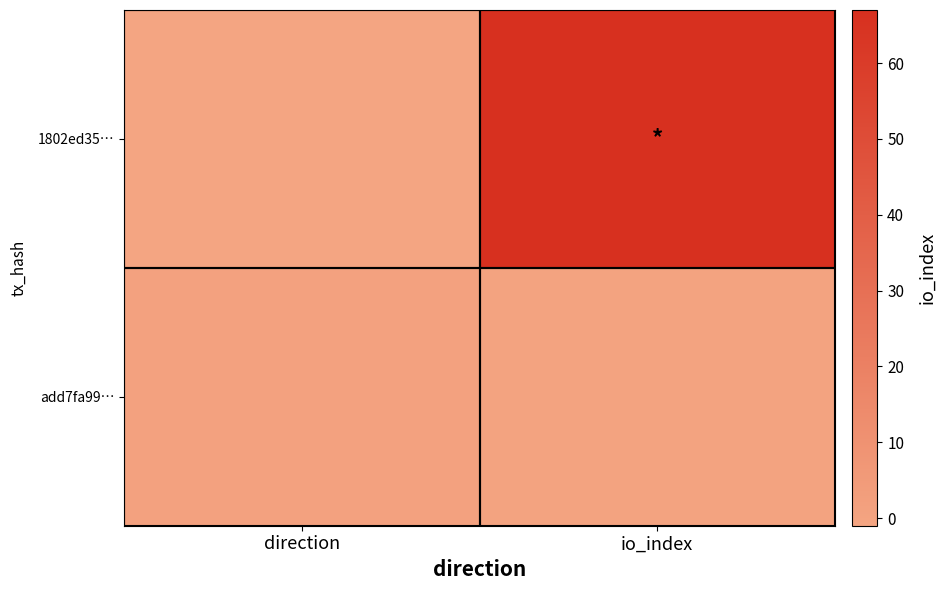

What is the total value across all series at io_index?

67